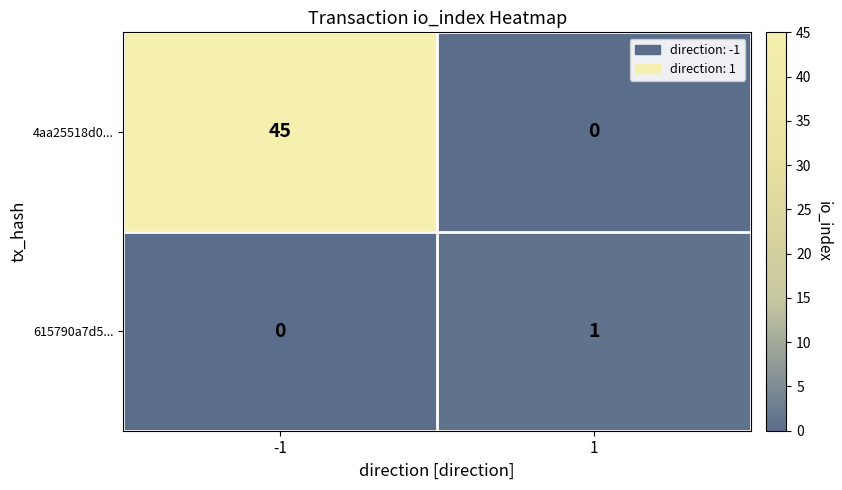

Which series has the largest total across all categories?

4aa25518d0...